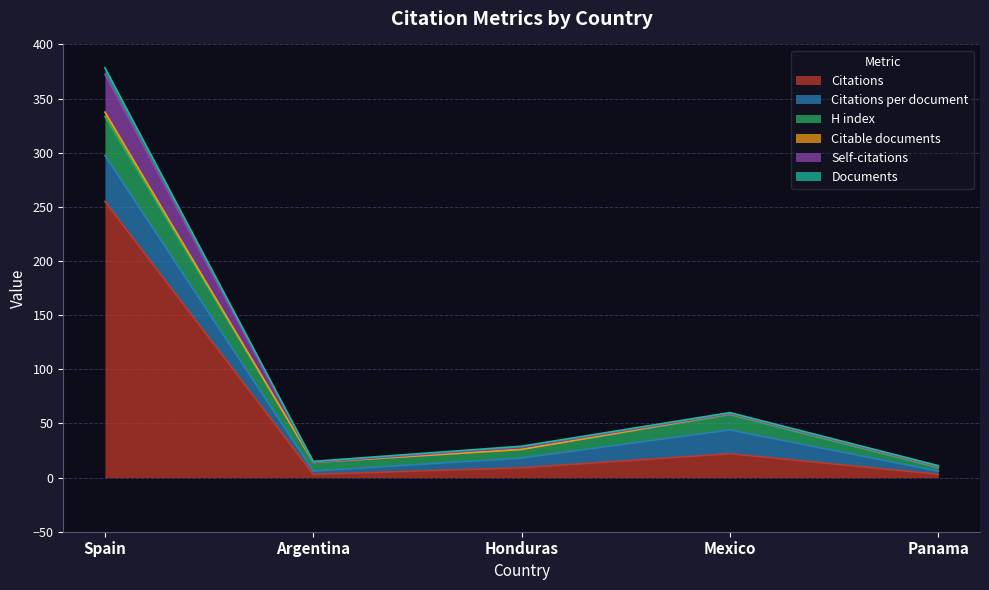

Is it true that Citations equals 255.0 at Spain?

True